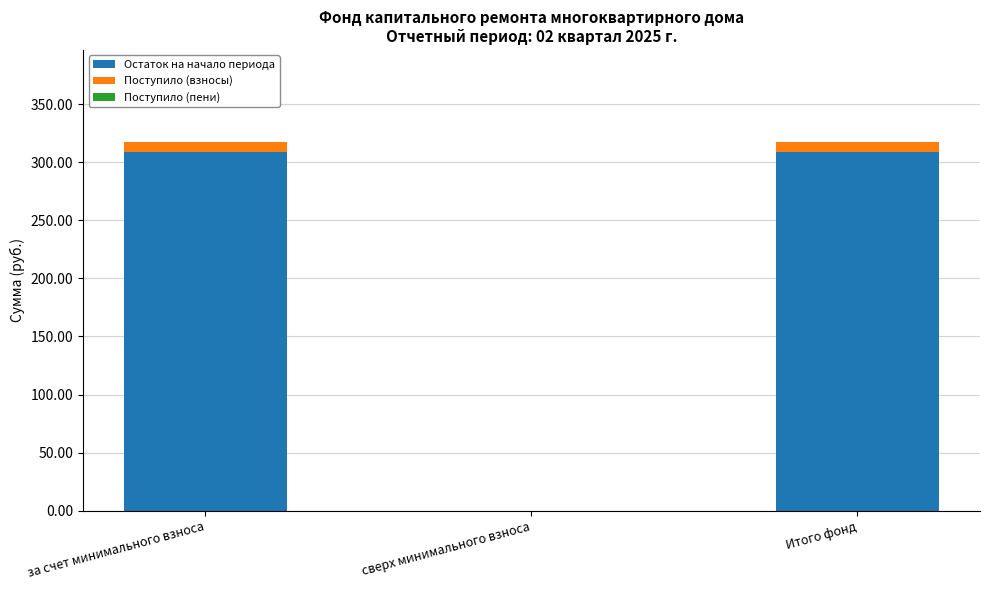

Are the bars horizontal?

No